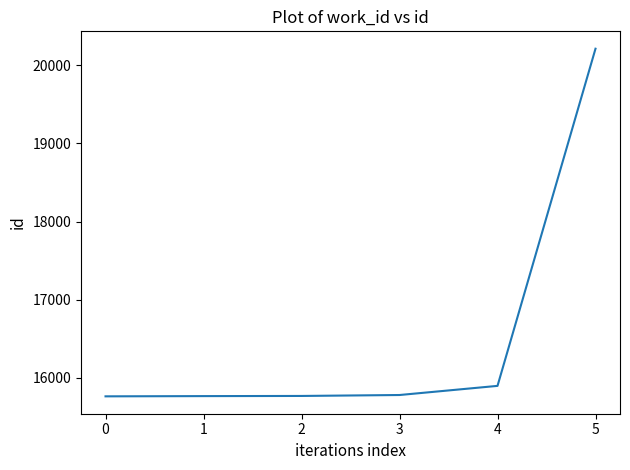

Is this an area chart (filled region under the line)?

No